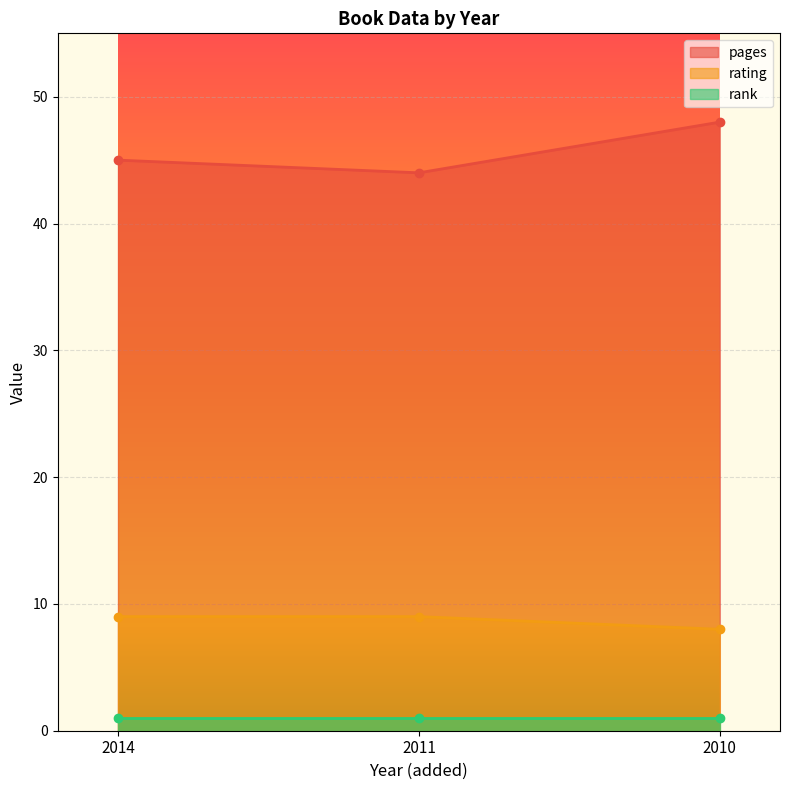

At how many categories does at least one series exceed 15?

3